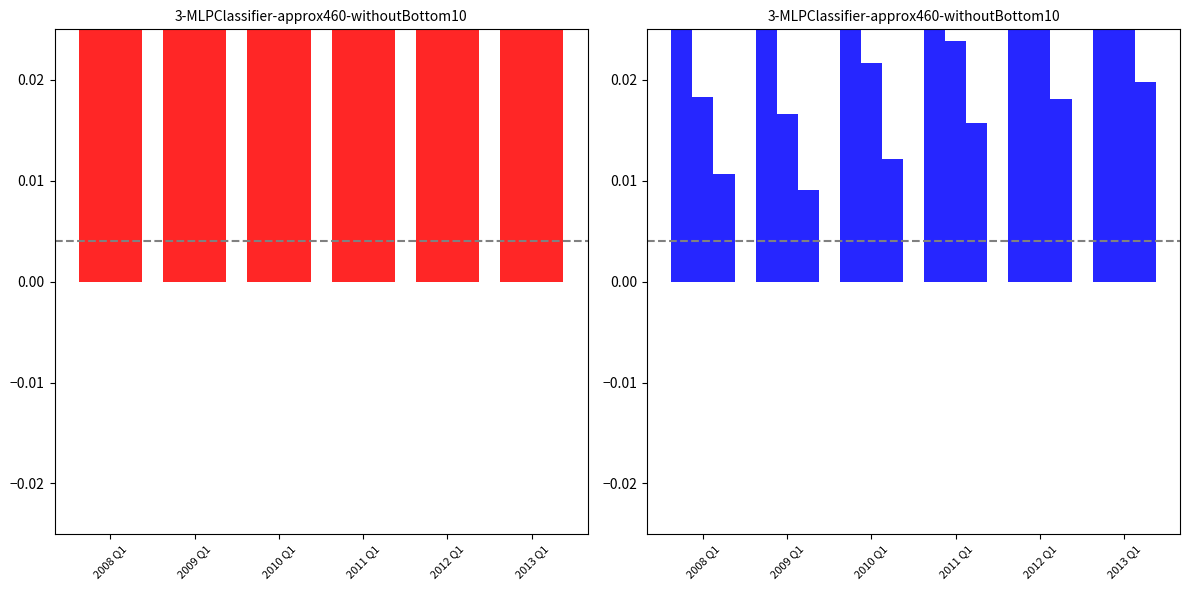

What is the difference between the Non-Interest Expenses values at 2008 Q1 and 2013 Q1?

0.1